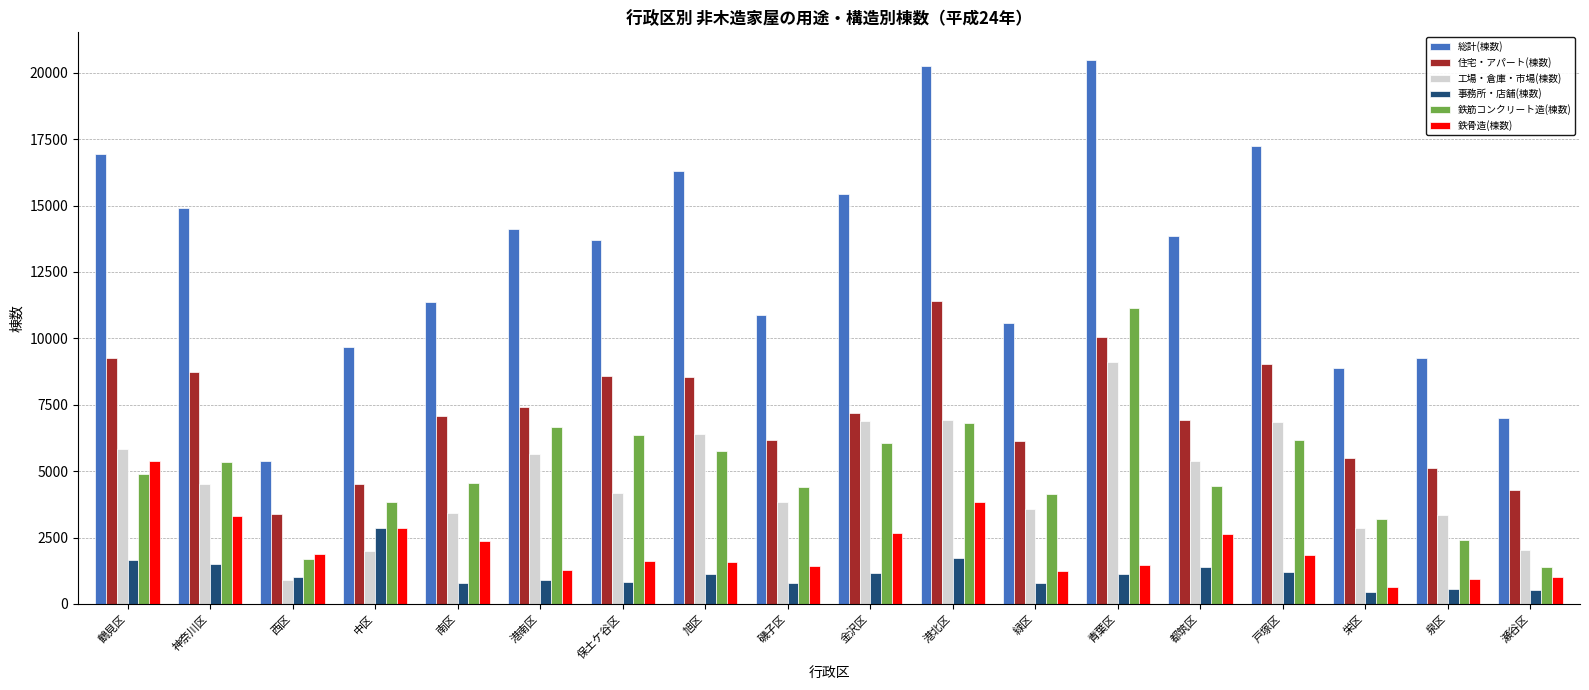

What is the spread (max minus min) of values at 中区?

7665